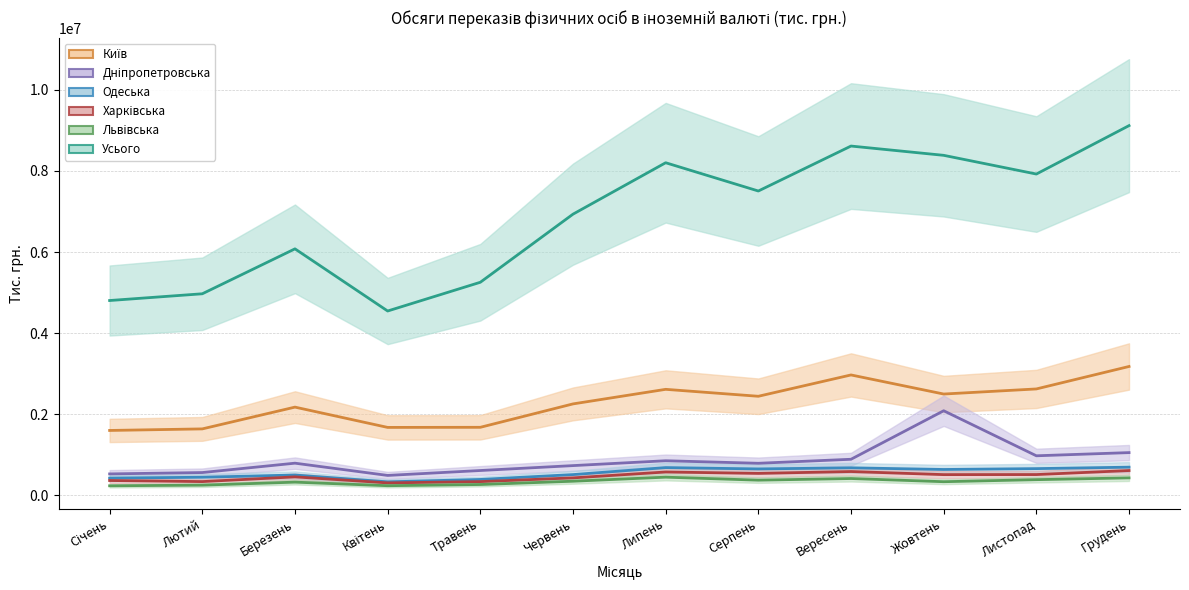

Reading left to right, transcribe all the data shown in this chart.

Київ: 1596826.0	1635284.2	2172660.1	1671924.0	1674514.5	2251924.4	2611562.3	2440252.3	2966574.8	2495500.7	2621234.7	3175594.9
Дніпропетровська: 524430.4	558016.0	789314.5	486925.6	608224.6	729364.2	849434.0	786712.9	885912.8	2082824.0	971699.1	1050068.4
Одеська: 420950.2	442455.5	497236.6	328303.7	387897.3	507691.3	680257.5	647373.9	674759.0	633866.6	655001.4	690859.5
Харківська: 361655.7	334851.0	451452.8	302882.3	334595.9	426315.2	572063.9	537238.5	583008.4	506744.8	508328.0	607479.4
Львівська: 231168.9	247240.7	321303.9	233296.8	262832.5	344323.3	443969.1	370184.9	410634.3	332020.9	382408.3	426610.3
Усього: 4803107.3	4969501.4	6078290.6	4544454.1	5253509.2	6934042.5	8203294.3	7505585.8	8614994.4	8385993.6	7924140.1	9119070.3